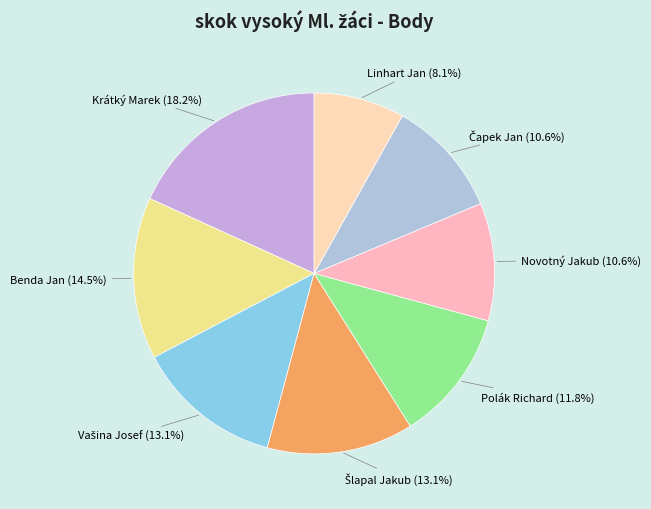

How many segments does this pie chart have?

8